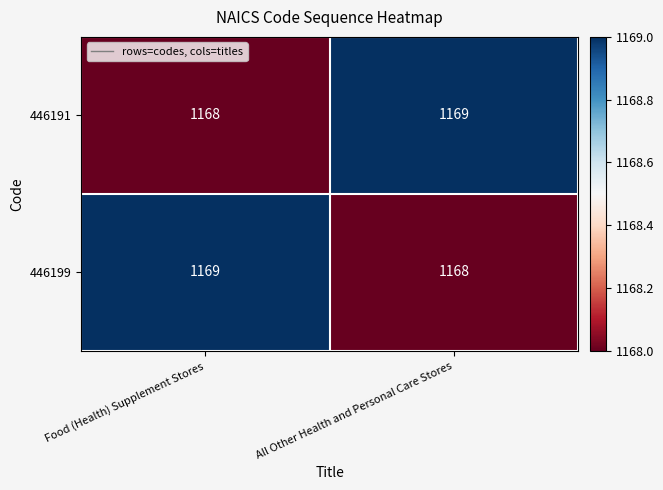

Reading left to right, what are all the values shown in this chart?

446191: Food (Health) Supplement Stores=1168	All Other Health and Personal Care Stores=1169
446199: Food (Health) Supplement Stores=1169	All Other Health and Personal Care Stores=1168